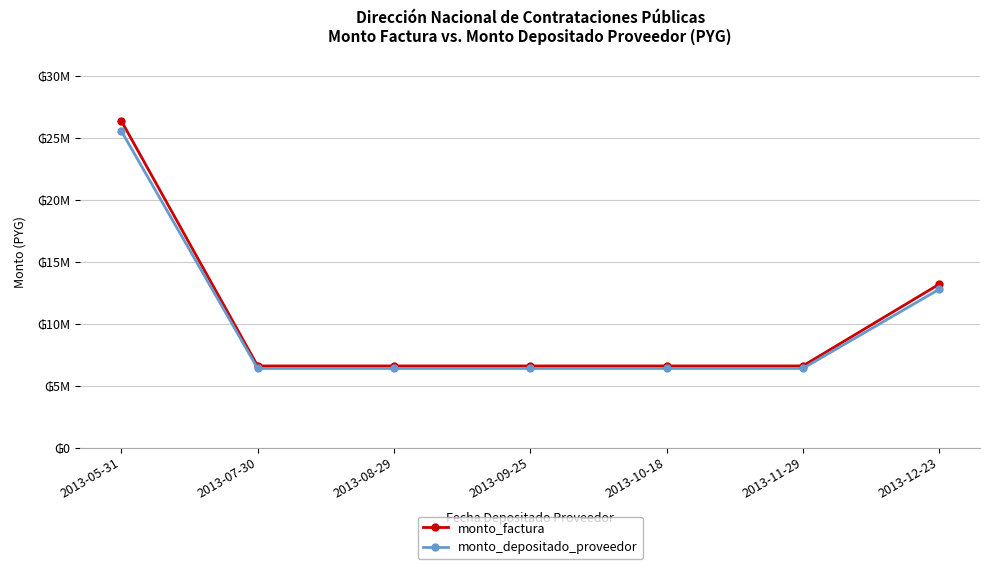

Is this an area chart (filled region under the line)?

No